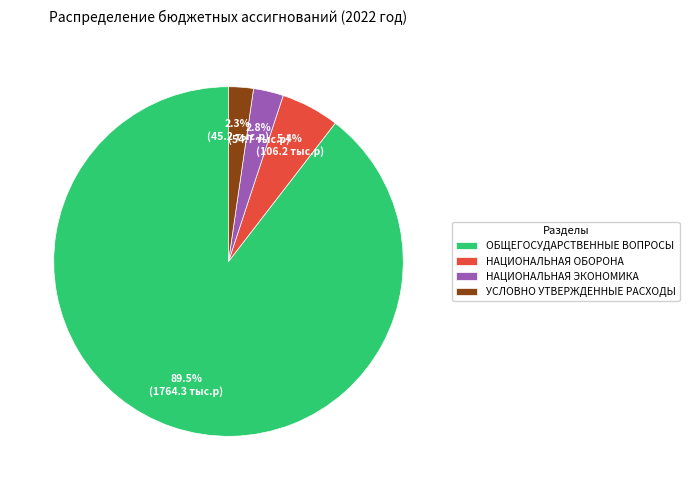

Approximately how many times larger is the value at ОБЩЕГОСУДАРСТВЕННЫЕ ВОПРОСЫ compared to НАЦИОНАЛЬНАЯ ОБОРОНА?

16.6